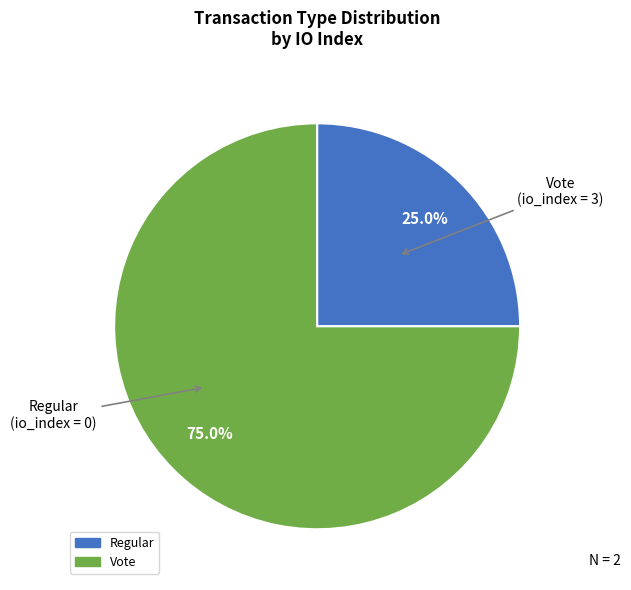

How many slices are in this pie chart?

2